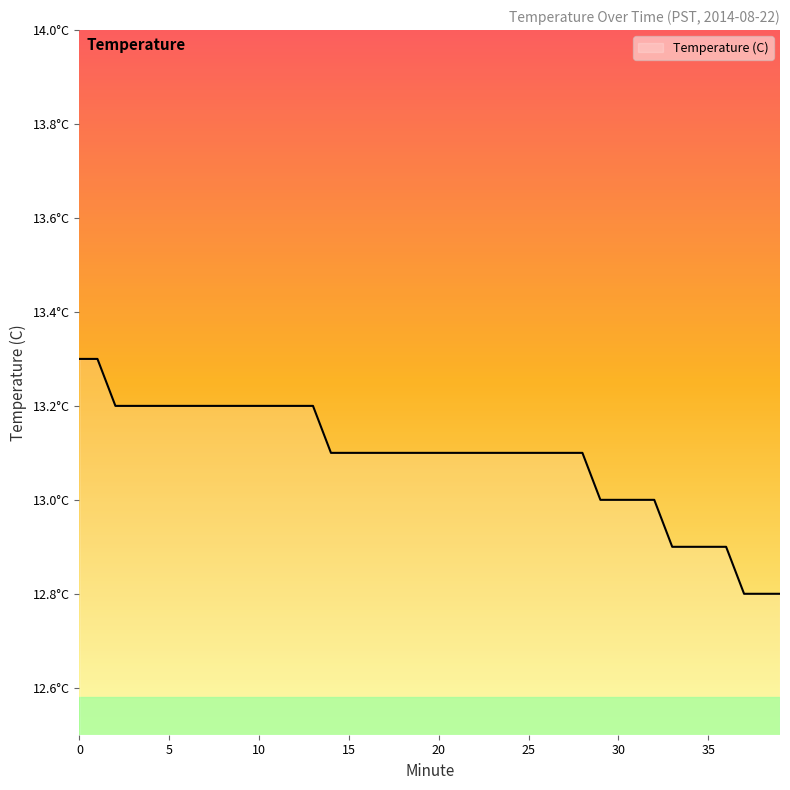

List the labels in order of value, smallest first.

37, 38, 39, 33, 34, 35, 36, 29, 30, 31, 32, 14, 15, 16, 17, 18, 19, 20, 21, 22, 23, 24, 25, 26, 27, 28, 2, 3, 4, 5, 6, 7, 8, 9, 10, 11, 12, 13, 0, 1